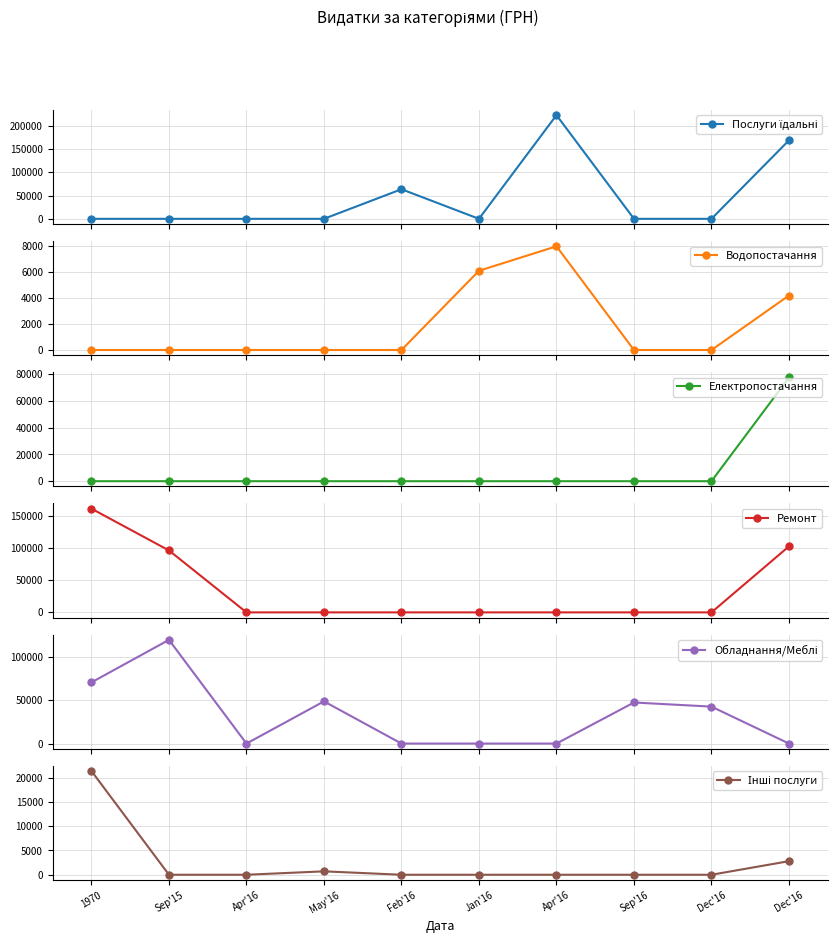

Rank the series at Dec'16 from lowest to highest value.

Послуги їдальні, Водопостачання, Електропостачання, Ремонт, Інші послуги, Обладнання/Меблі